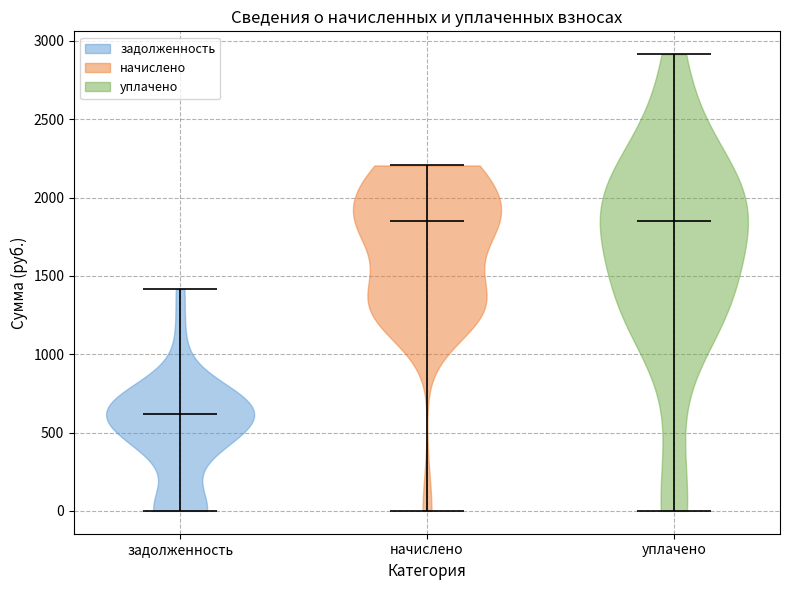

Reading left to right, read every violin against the y-axis: where its median line is, and the lowest and highest points it reaches. The values are not printed on the chart, so give them approximately, as read against the axis.

задолженность: median line 600, lowest point 0, highest point 1400
начислено: median line 1850, lowest point 0, highest point 2200
уплачено: median line 1850, lowest point 0, highest point 2900